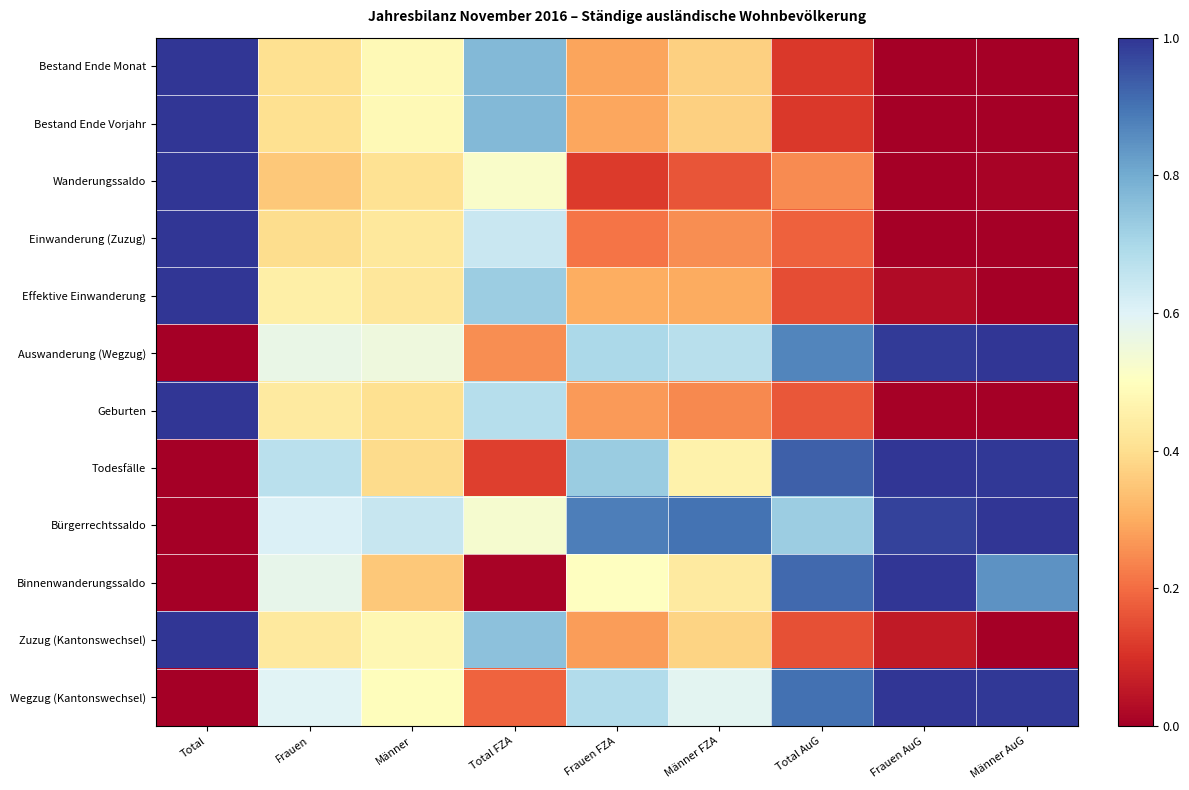

Count the number of categories in the chart.

9